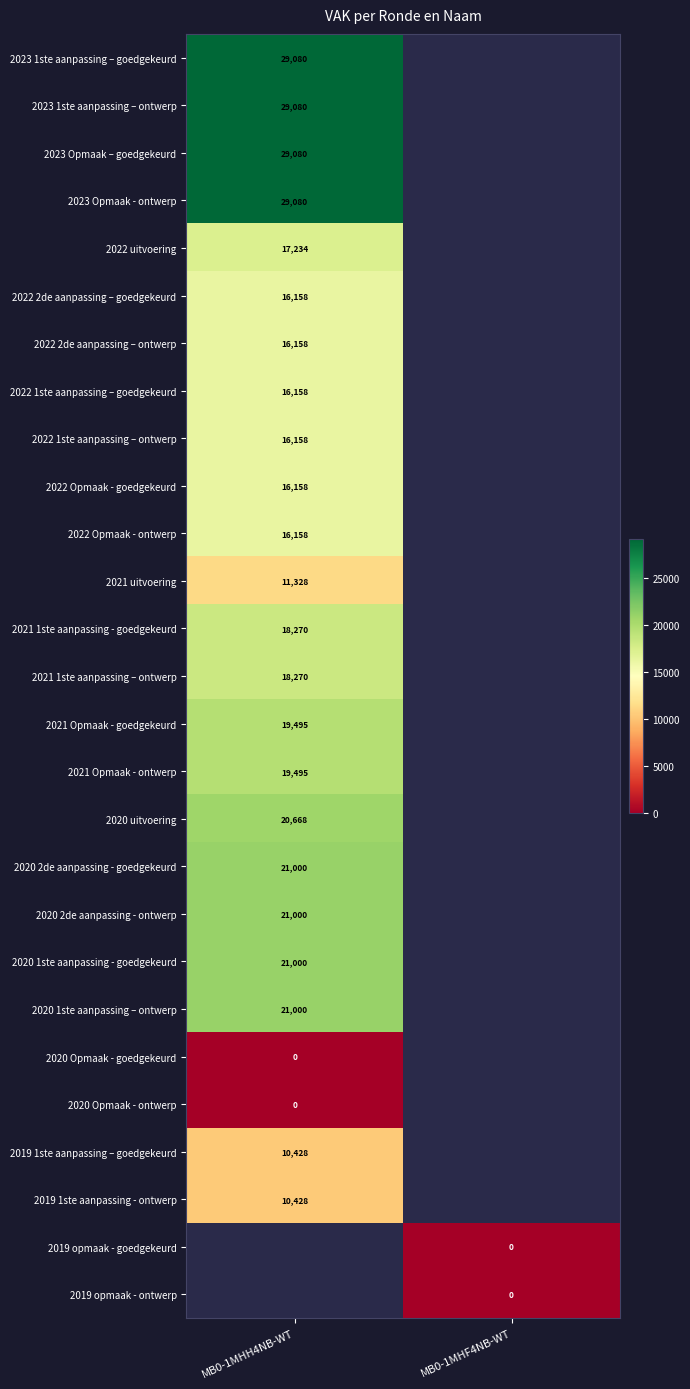

The value of 2022 1ste aanpassing – ontwerp at MB0-1MHH4NB-WT is 3369.4. True or false?

False